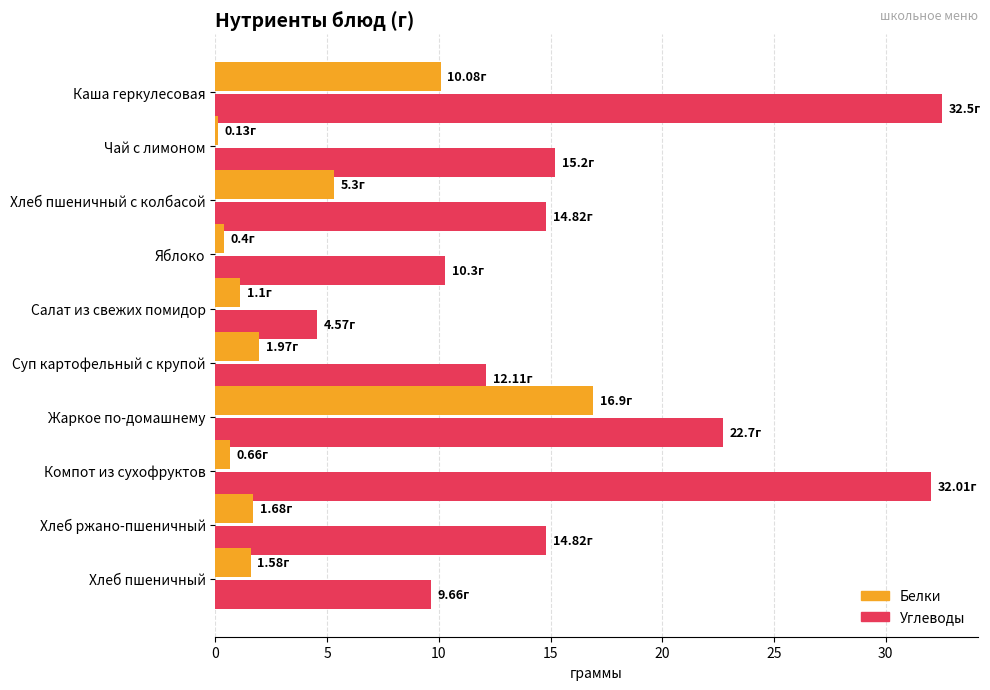

What is the average value of the Углеводы series?

16.9